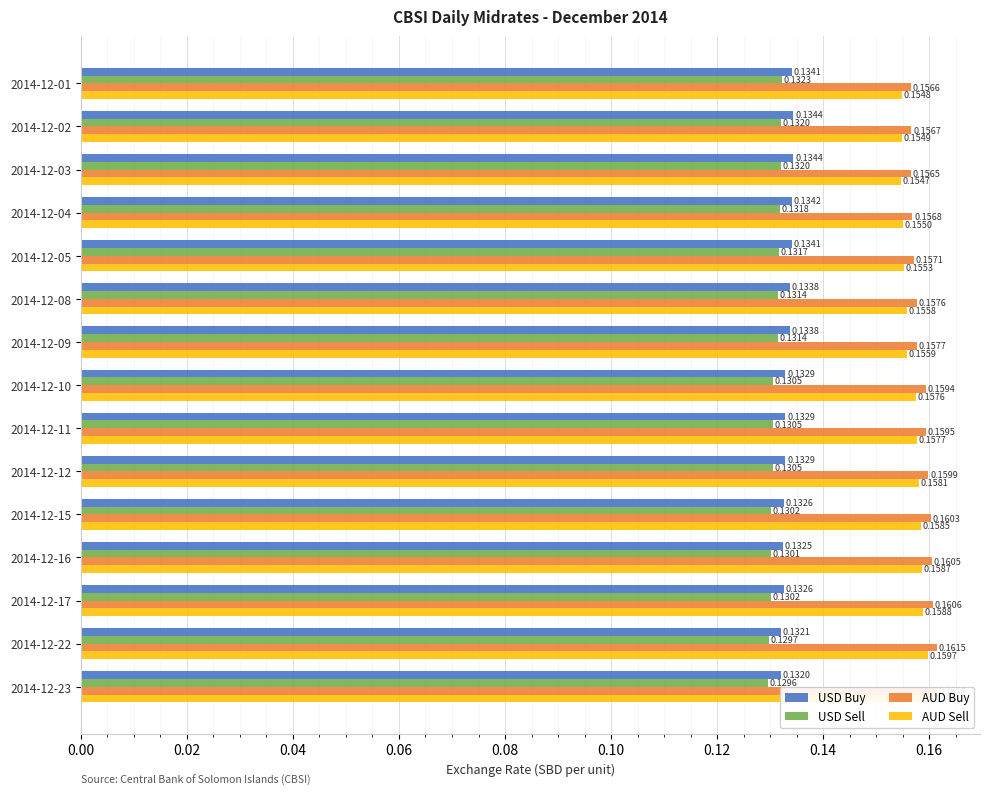

What is the sum of the USD Buy values at 2014-12-03 and 2014-12-16?

0.3